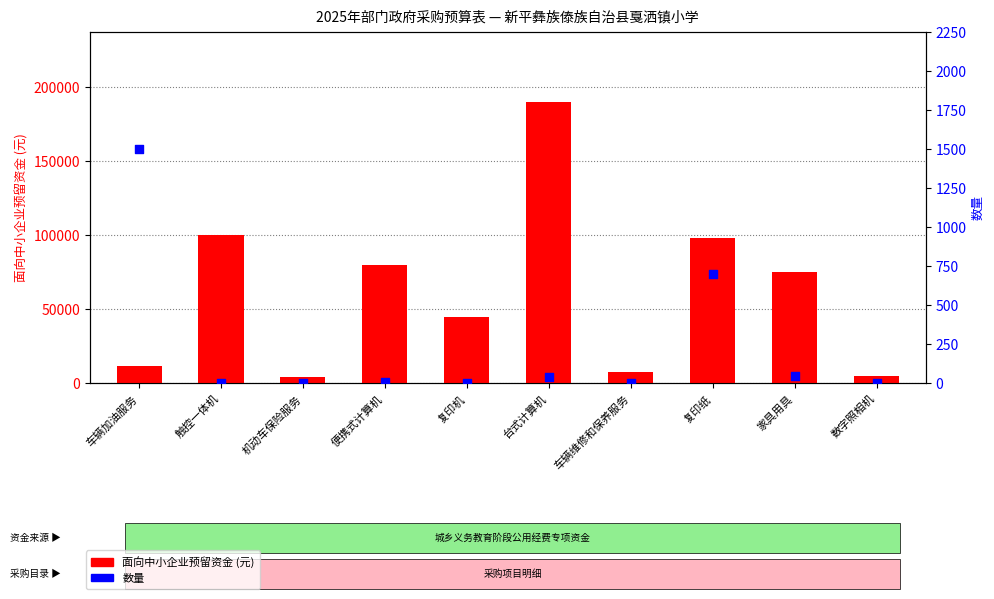

What are all the series names shown in the legend?

面向中小企业预留资金 (元), 数量